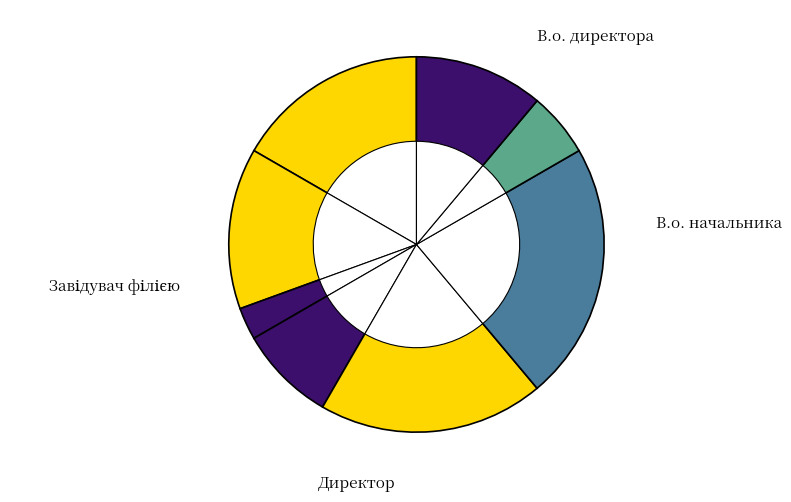

Do Начальник and Генеральний директор together represent more than half of the pie?

No